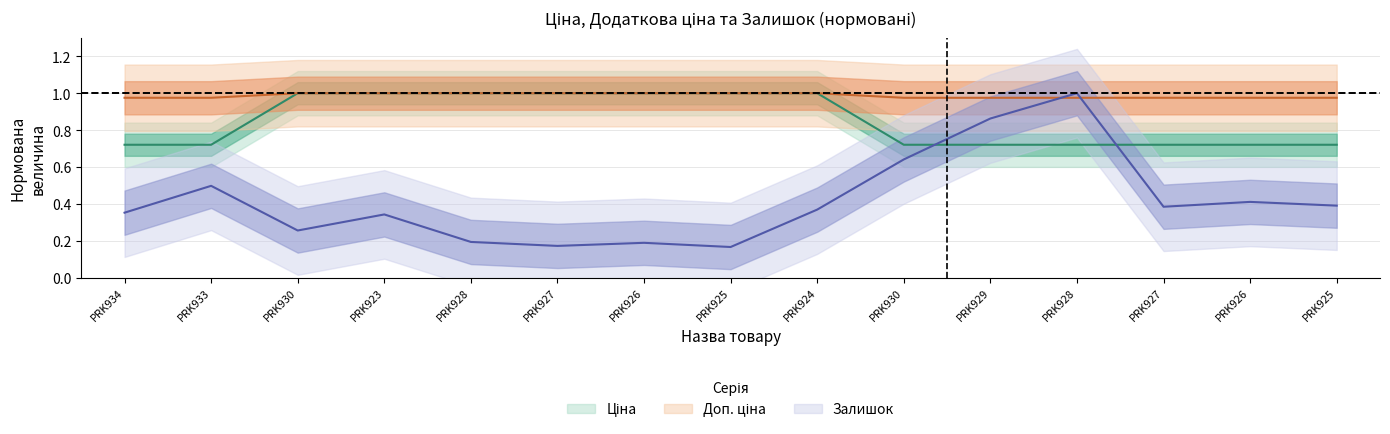

How many intersections are there between Доп. ціна and Залишок?

2